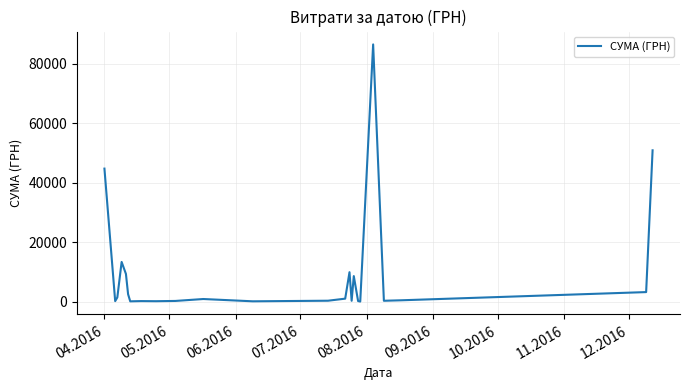

What is the greatest value displayed?

86589.3